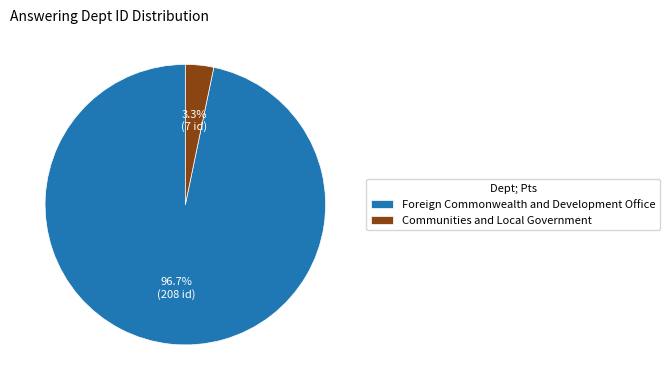

Combined, what portion of the pie is Foreign Commonwealth and Development Office and Communities and Local Government?

100.0%